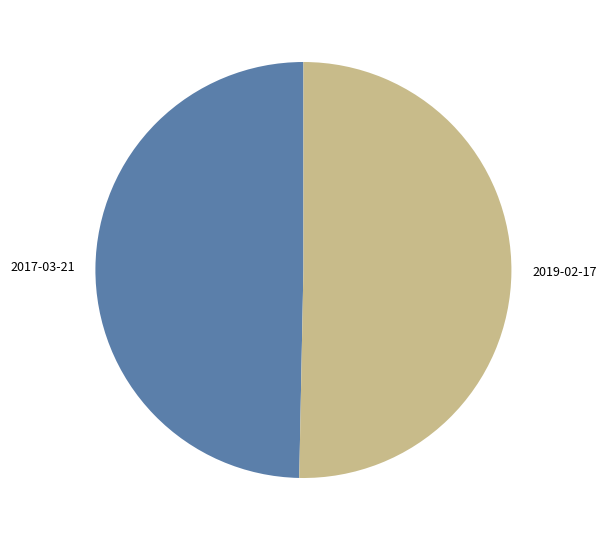

Combined, do 2017-03-21 and 2019-02-17 account for over 50%?

Yes